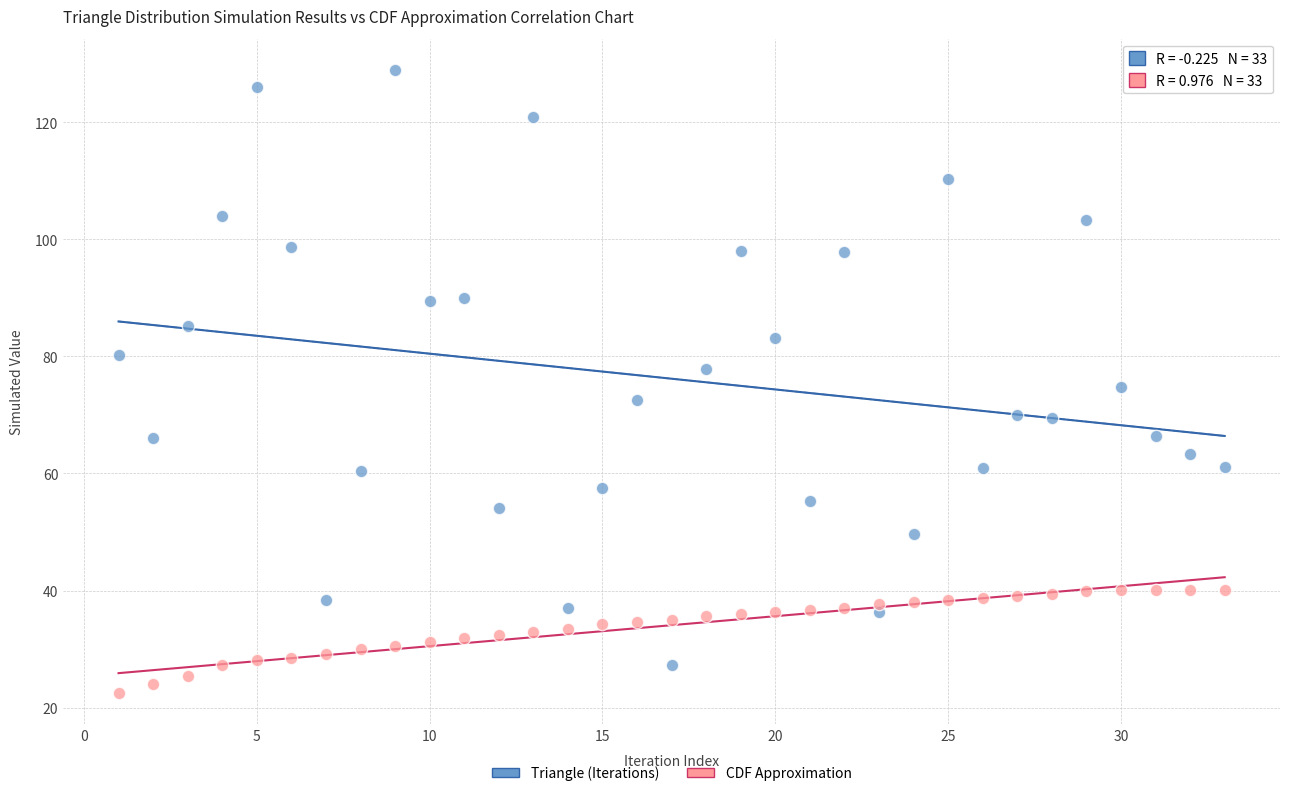

What are all the series names shown in the legend?

Triangle (Iterations), CDF Approximation